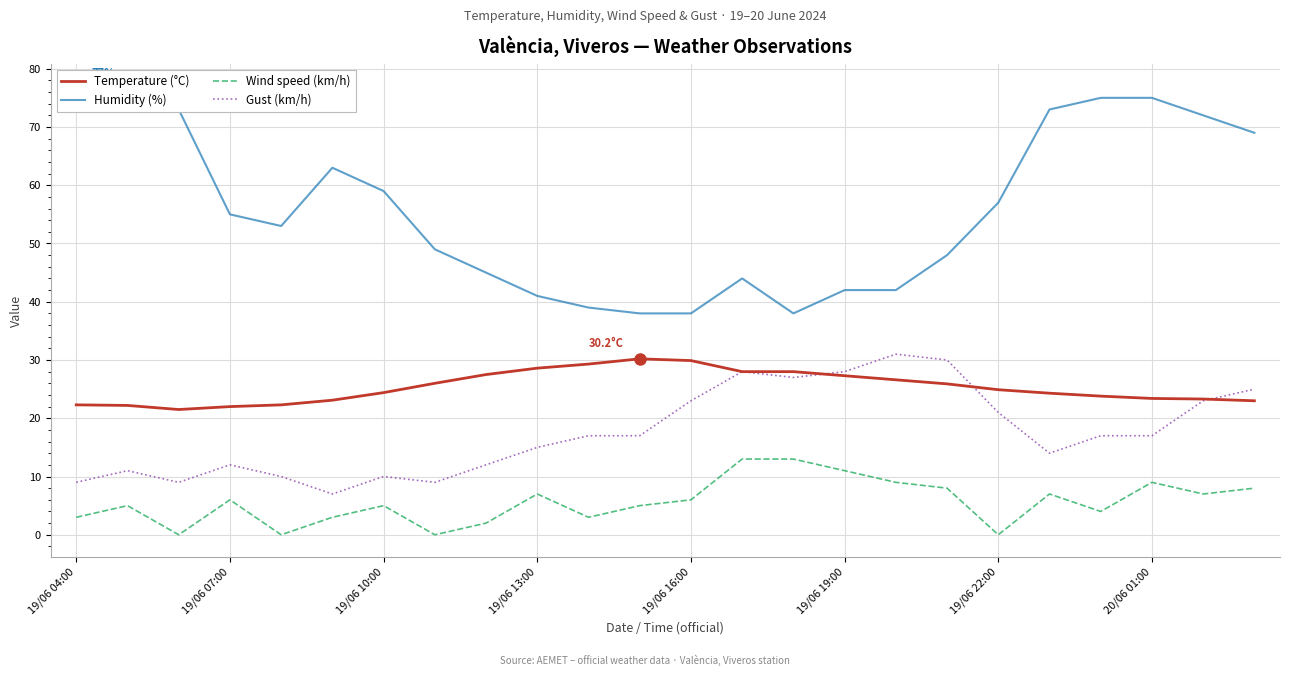

What is the difference between the second highest and minimum values in the Gust (km/h) series?

23.0